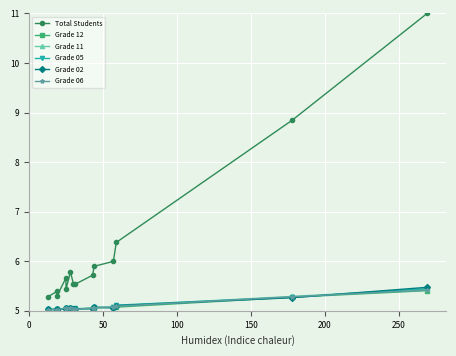

Where do Grade 12 and Grade 05 first cross each other?

50 and 100